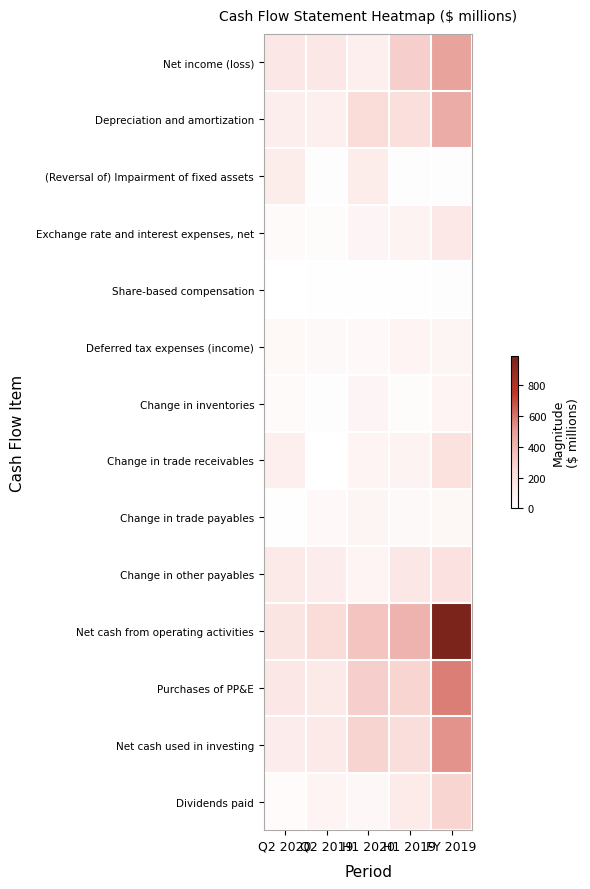

At which category is the sum across all series the highest?

FY 2019